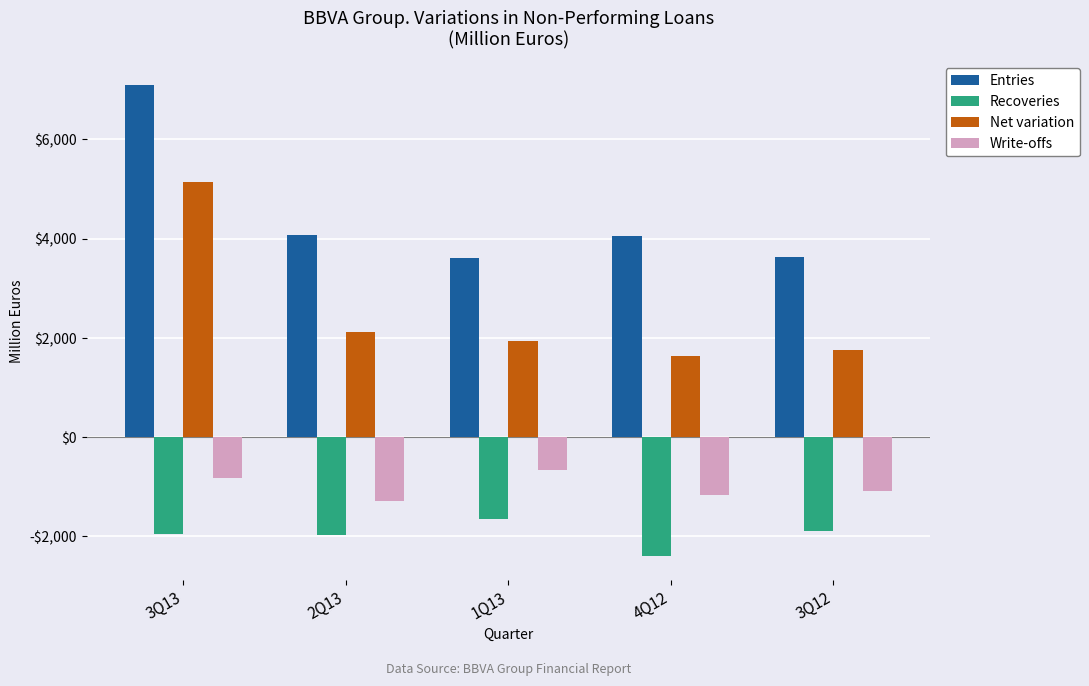

Reading left to right, what are all the values shown in this chart?

Entries: 7094.1	4075.4	3603.4	4041.4	3633.9
Recoveries: -1956.1	-1963.7	-1659.0	-2399.8	-1883.4
Net variation: 5138.0	2111.6	1944.4	1641.6	1750.5
Write-offs: -817.1	-1281.6	-655.1	-1171.8	-1096.3